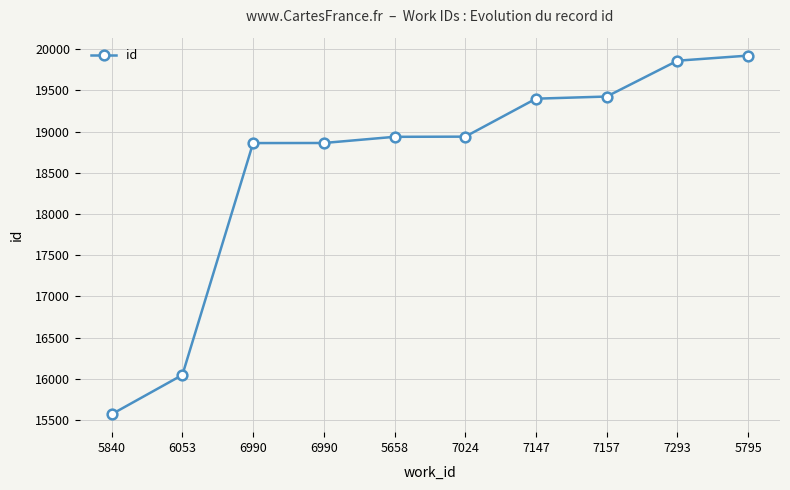

How many lines are shown in the chart?

1